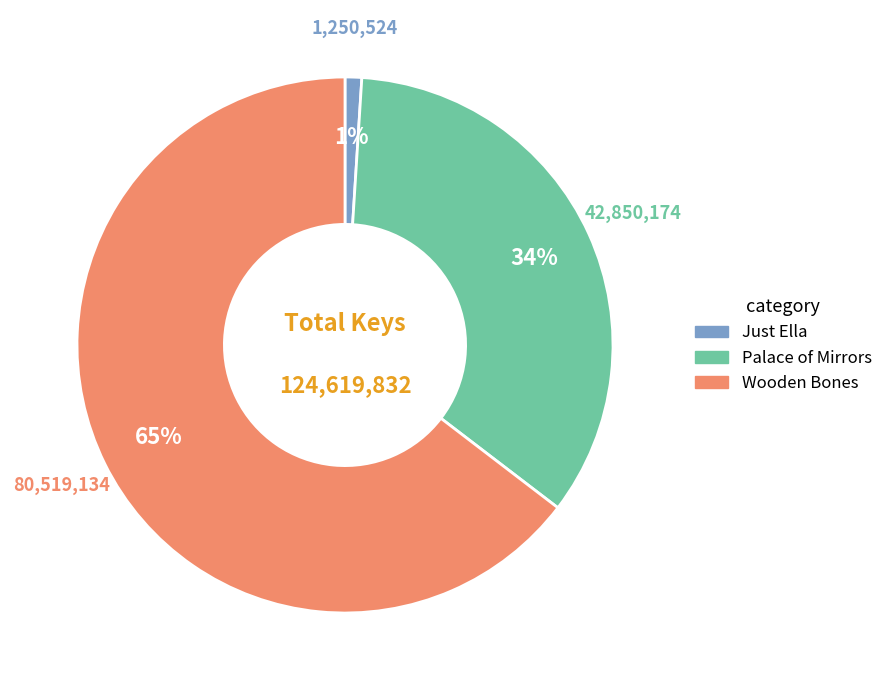

Do Wooden Bones and Palace of Mirrors together represent more than half of the pie?

Yes